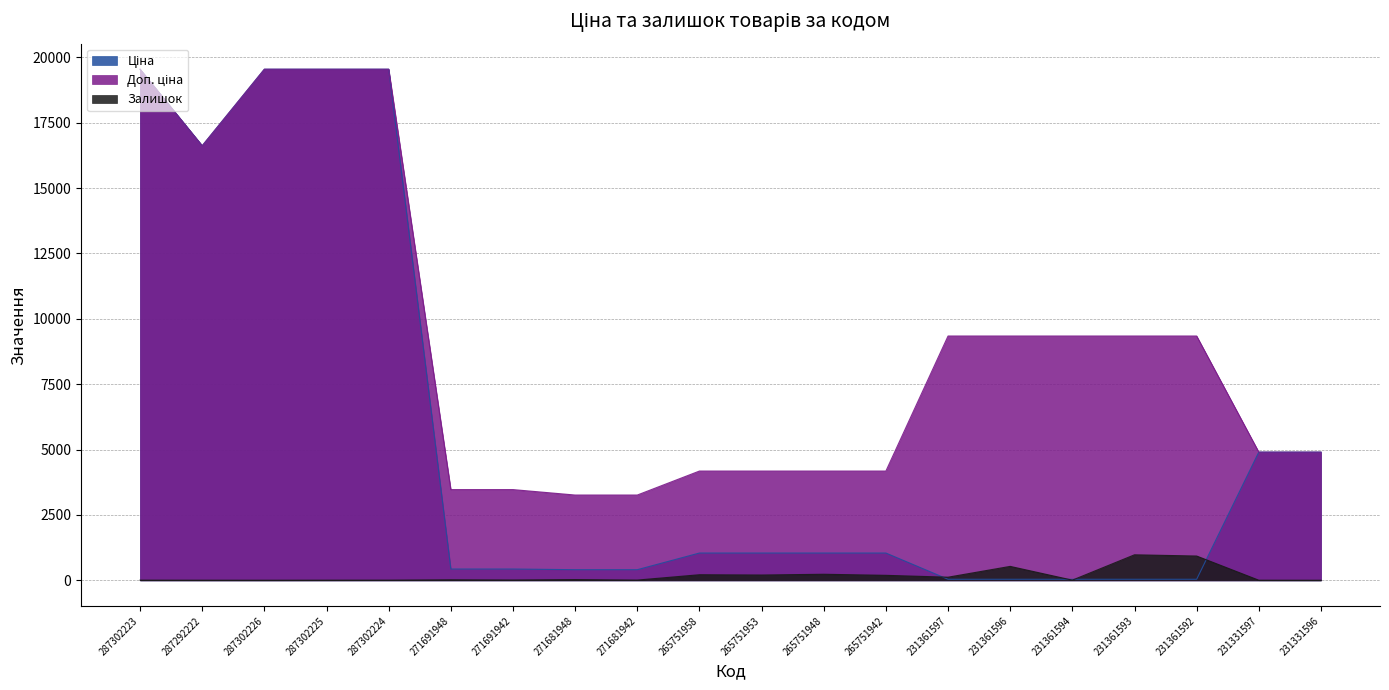

At which category is the sum across all series the highest?

287302223